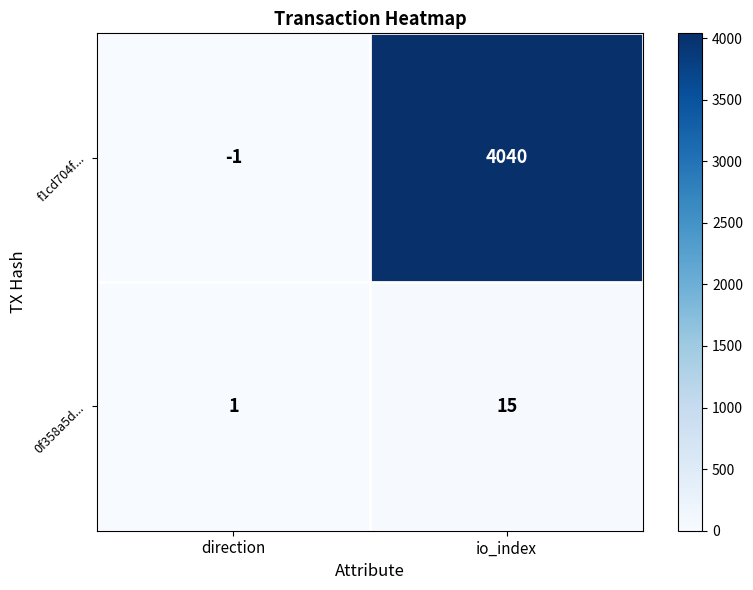

Count the number of categories in the chart.

2